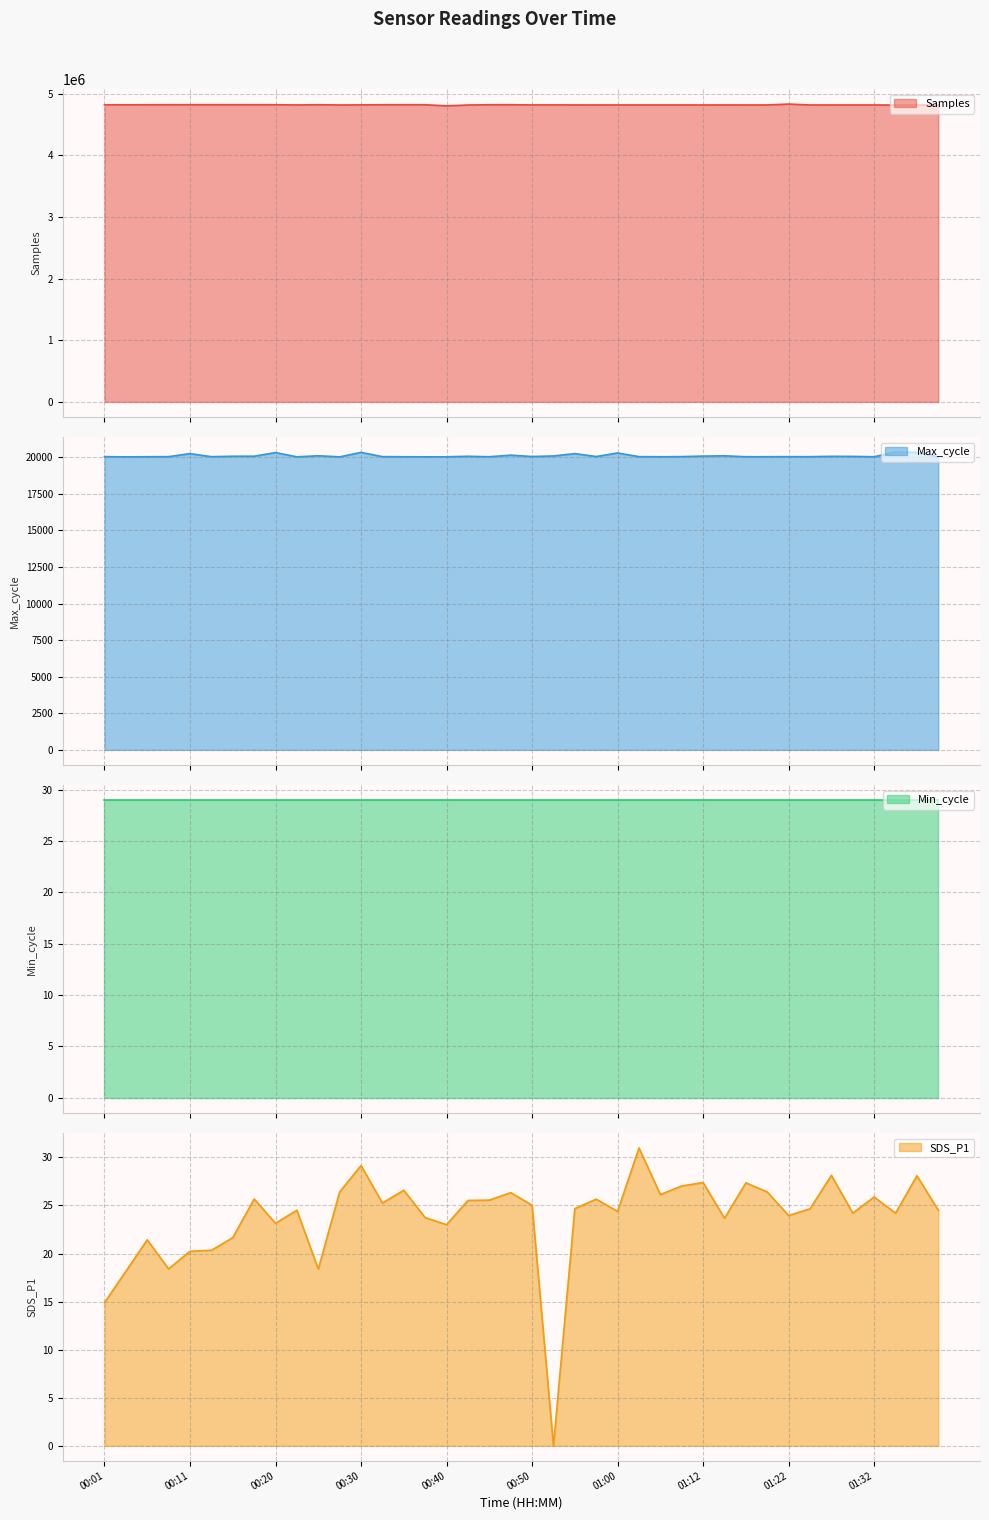

List the labels in order of Samples value, largest first.

01:22, 00:13, 00:11, 00:25, 00:15, 00:01, 00:35, 00:47, 00:08, 00:18, 00:37, 00:20, 00:45, 00:32, 00:06, 00:03, 00:30, 00:52, 00:50, 00:55, 01:00, 01:07, 00:23, 00:57, 01:15, 01:10, 01:19, 01:12, 01:02, 01:27, 01:32, 01:17, 01:24, 01:29, 01:36, 00:28, 01:39, 00:42, 01:34, 00:40